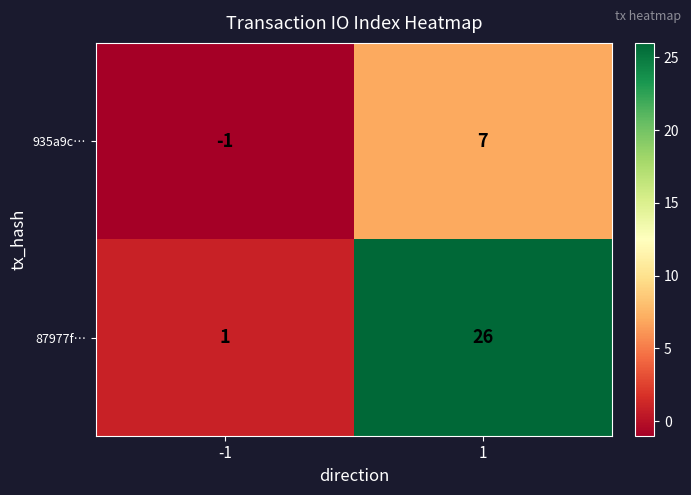

Is it true that 87977f… equals 1 at -1?

True